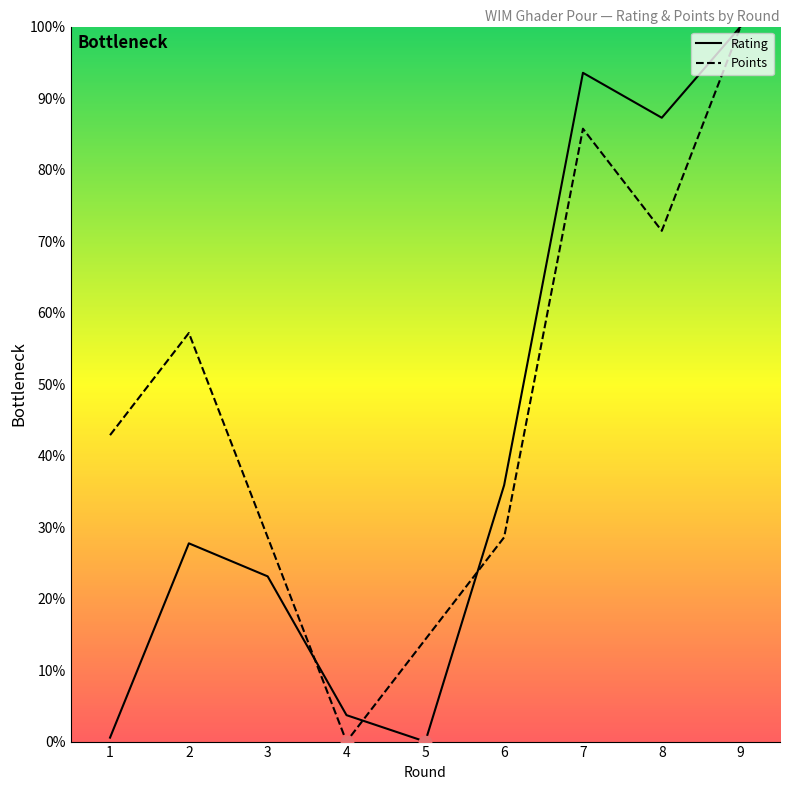

Which series contains the lowest Y value?

Rating